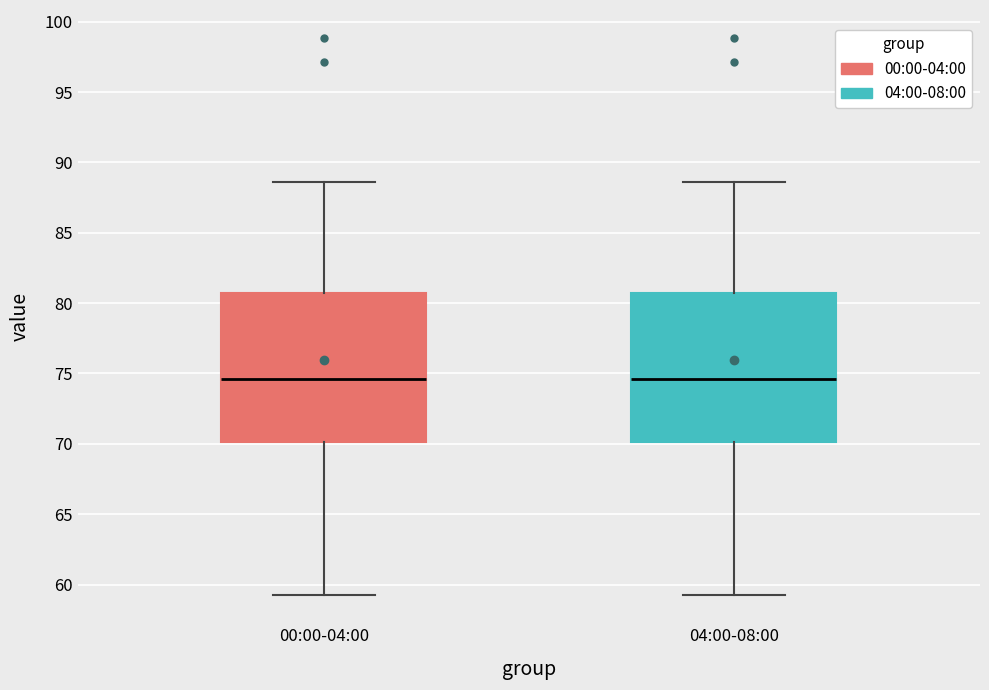

Where is the lower edge of the box for 00:00-04:00 on the y-axis? The values are not printed on the chart, so give them approximately, as read against the axis.

70.0